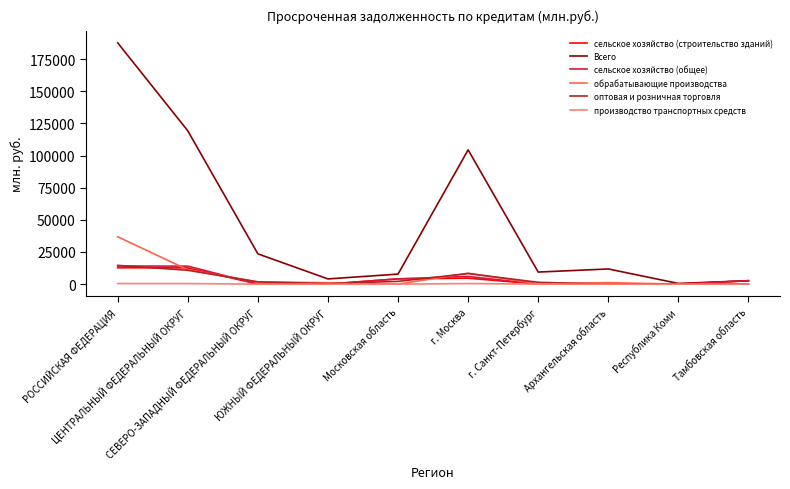

What is the highest value of the оптовая и розничная торговля series?

14589